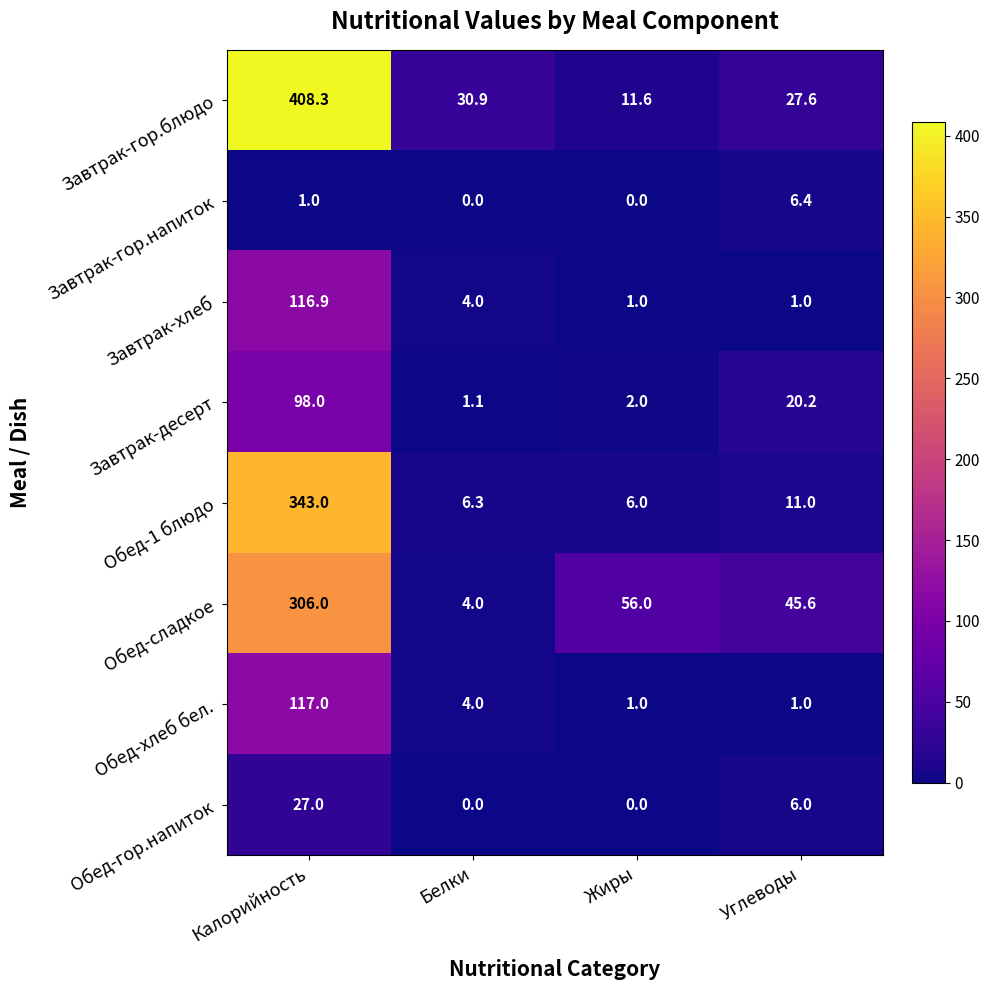

Between Белки and Углеводы, which series saw the biggest shift?

Обед-сладкое